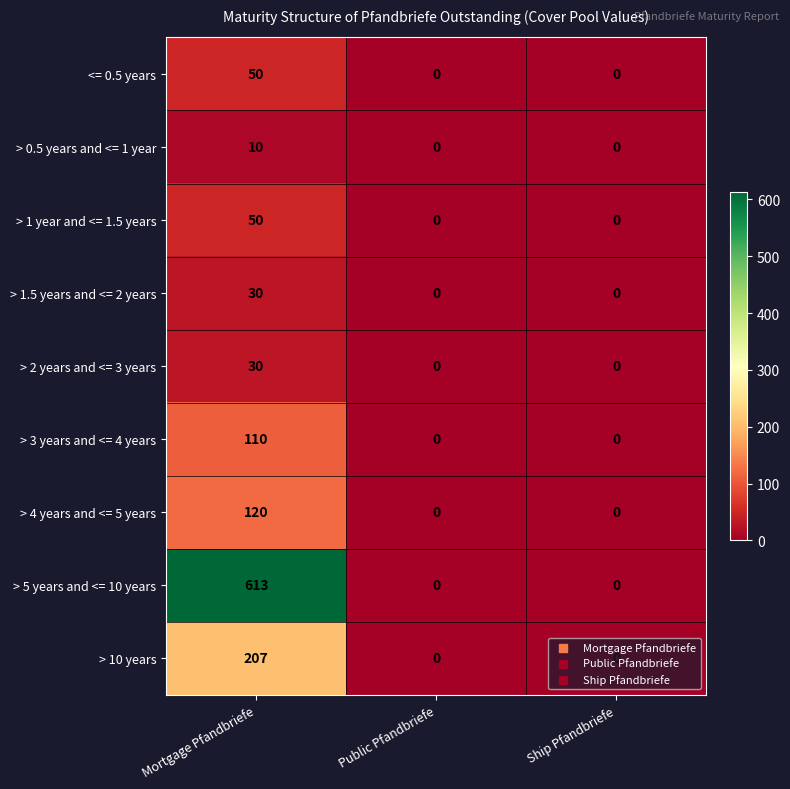

Count the number of data series in this chart.

9